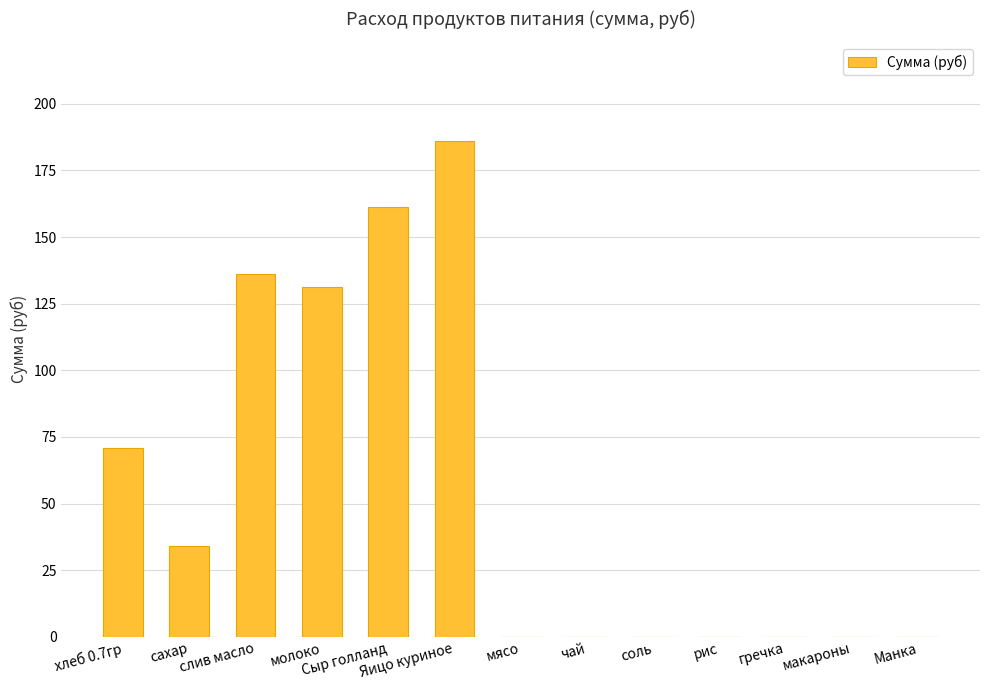

What is the sum of the values at мясо and молоко?

131.1